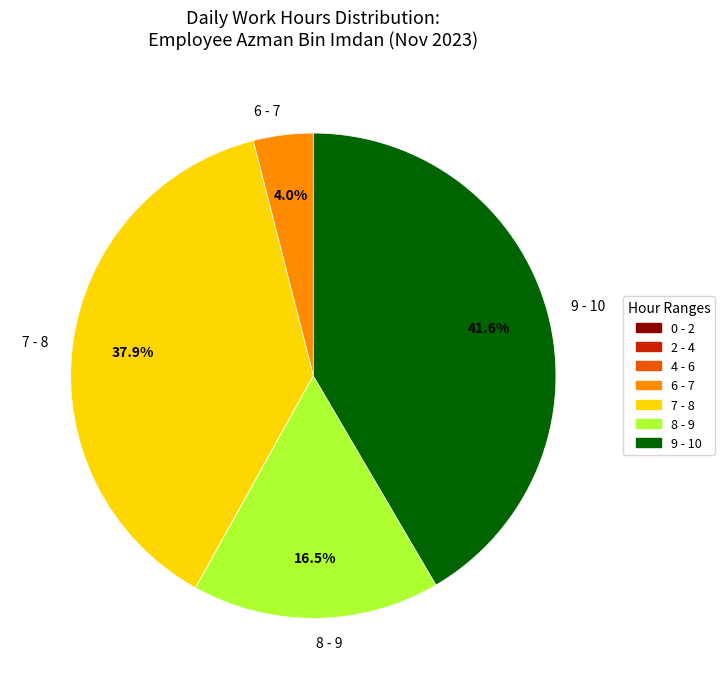

Rank the categories by value from lowest to highest.

6 - 7, 8 - 9, 7 - 8, 9 - 10